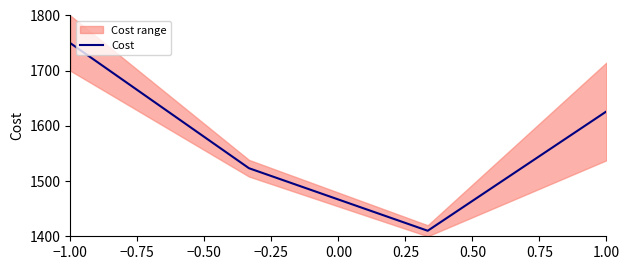

What is the value of the 4th point from the left?

1626.2